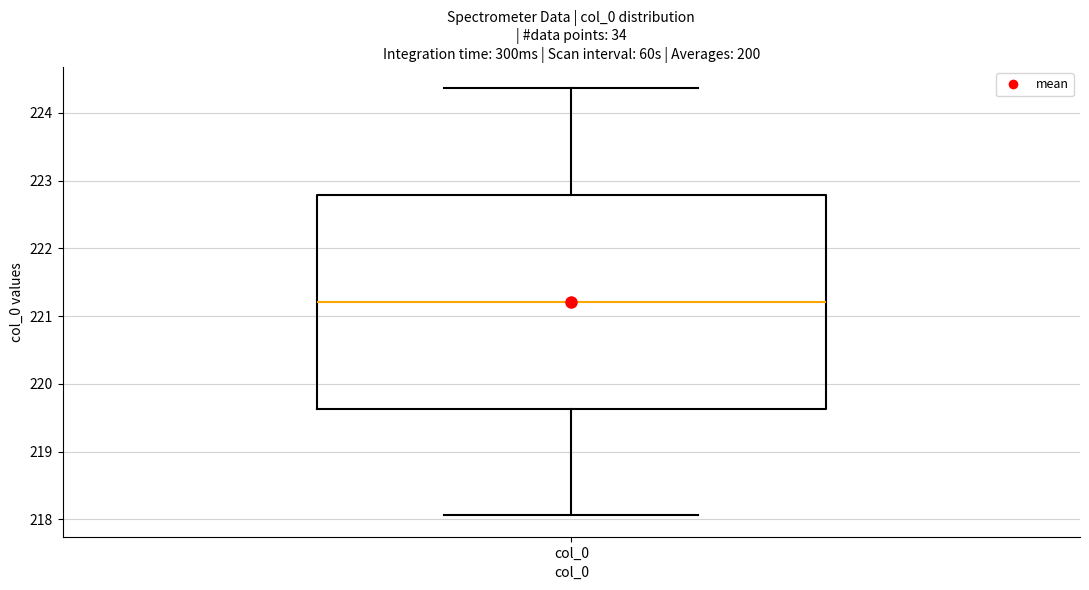

Where is the upper edge of the box for col_0 on the y-axis? The values are not printed on the chart, so give them approximately, as read against the axis.

222.8